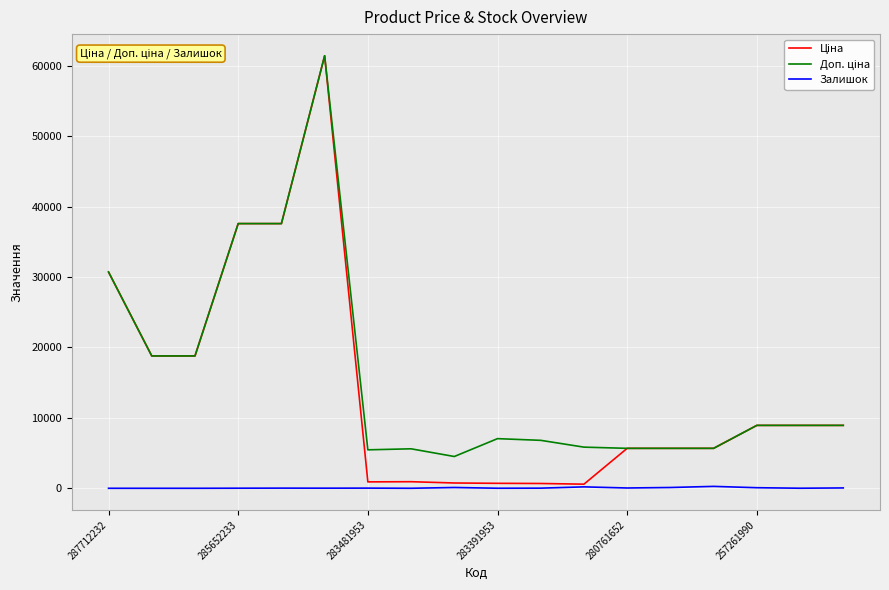

Is this an area chart (filled region under the line)?

No